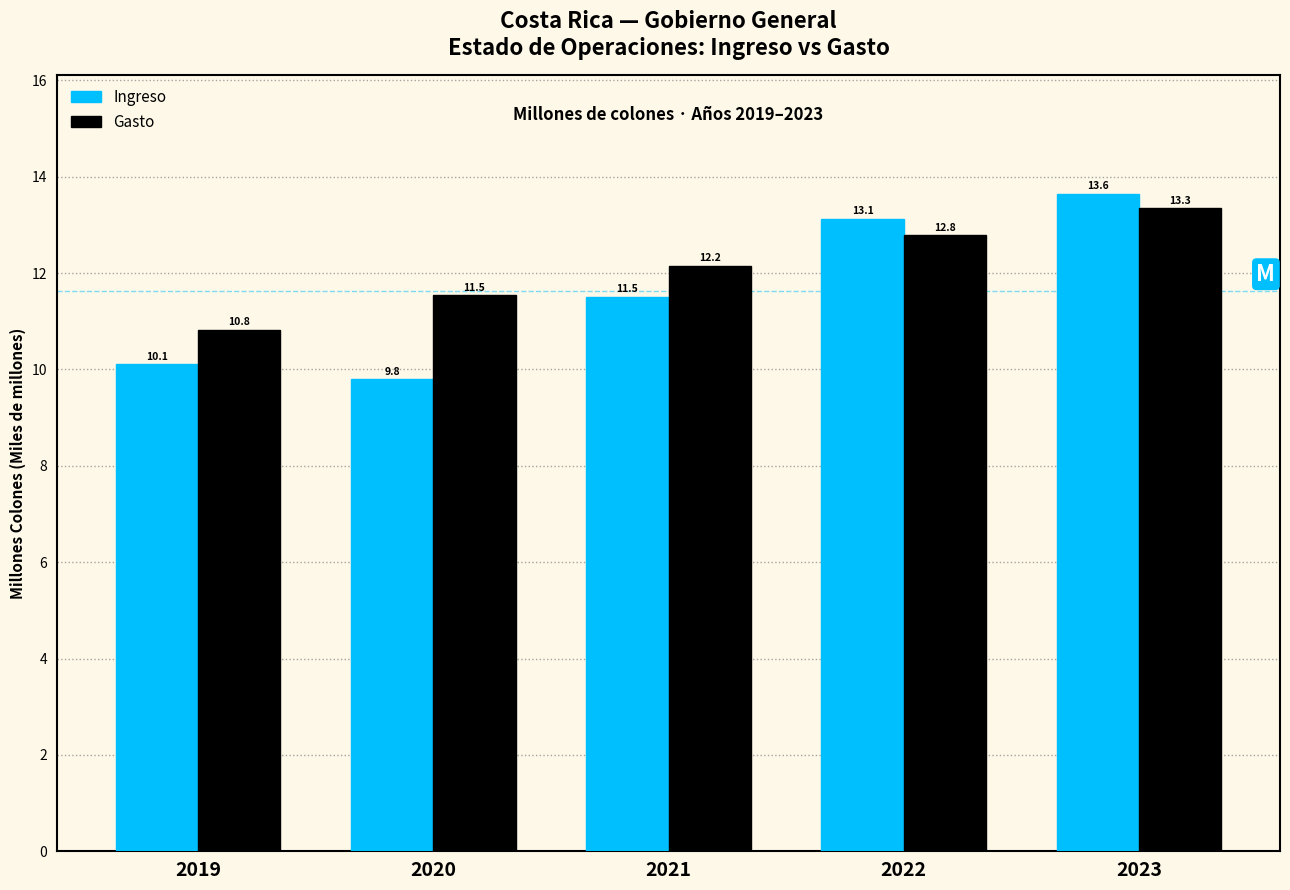

Reading left to right, what are all the values shown in this chart?

Ingreso: 2019=10.1	2020=9.8	2021=11.5	2022=13.1	2023=13.6
Gasto: 2019=10.8	2020=11.5	2021=12.2	2022=12.8	2023=13.3